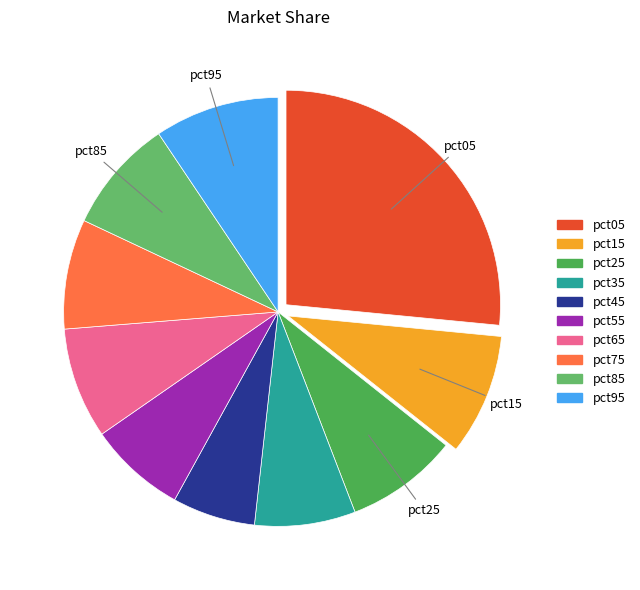

To the nearest percent, what percentage of the pie is pct65?

8%